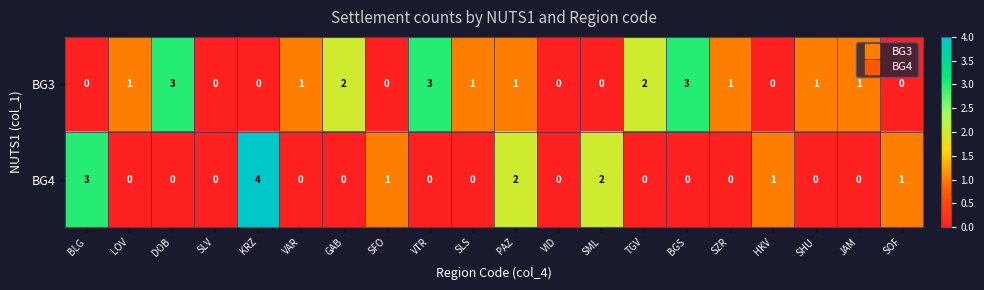

Rank the series at SML from highest to lowest value.

BG4, BG3